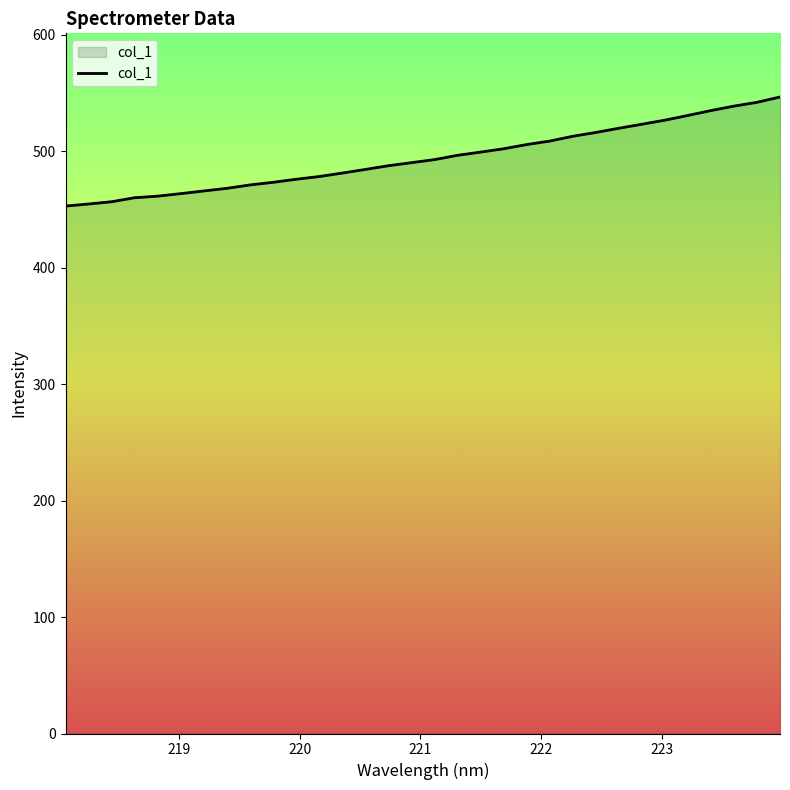

What is the smallest value displayed?

453.0